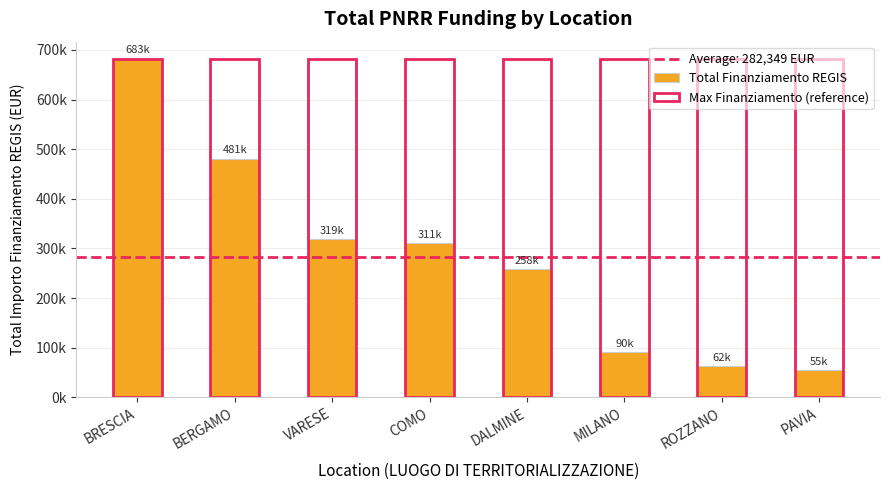

Where does the Total Finanziamento REGIS series first go above 311136?

BRESCIA